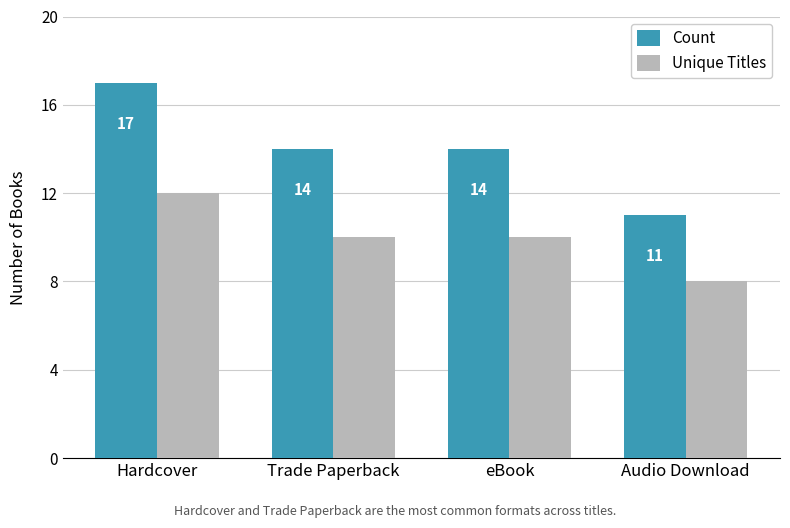

At Audio Download, list the series in order from largest to smallest.

Count, Unique Titles